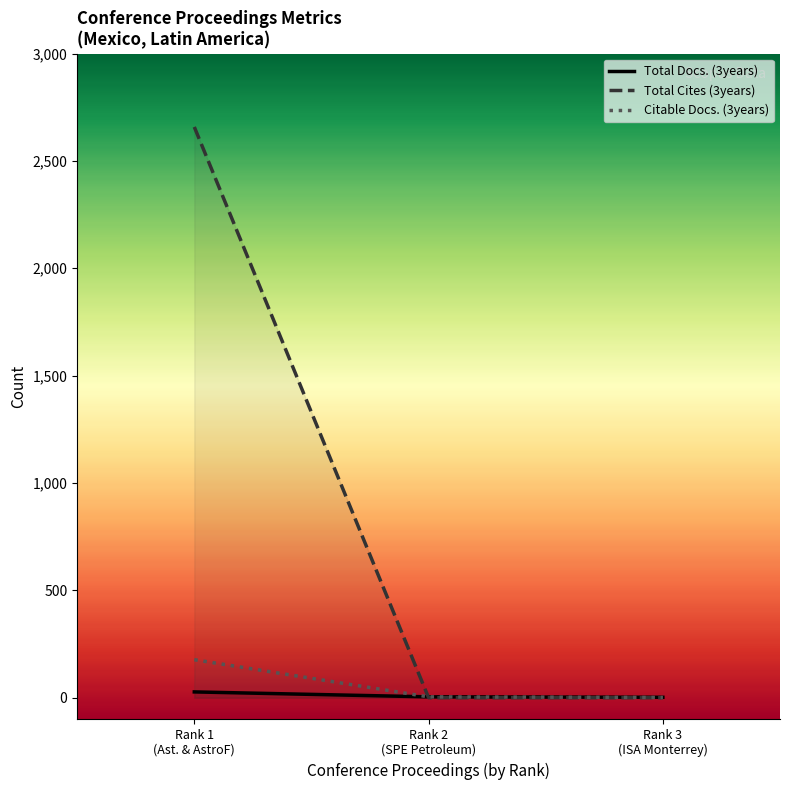

How many lines are shown in the chart?

3